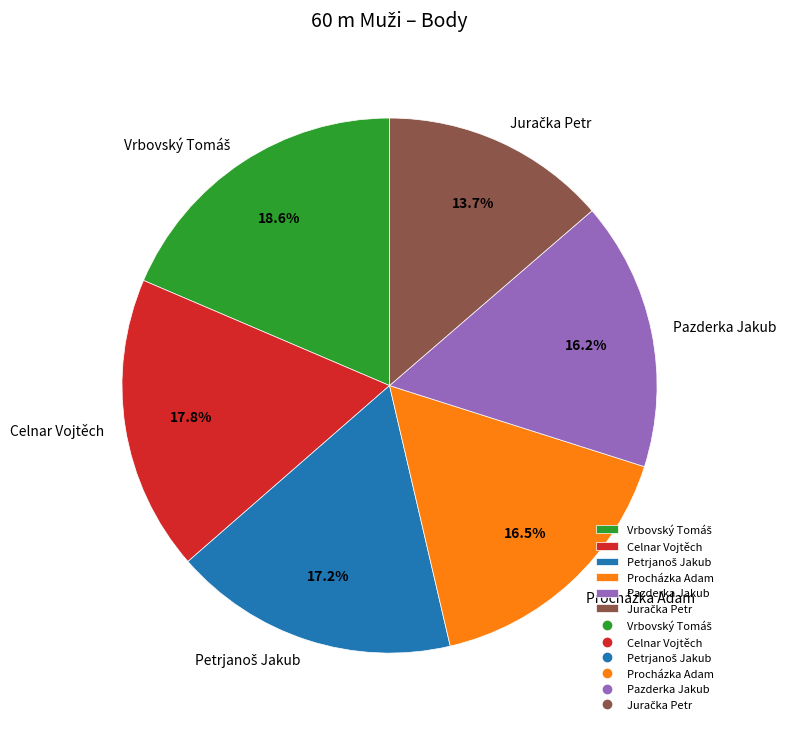

Is there any slice that represents more than half of the pie?

No